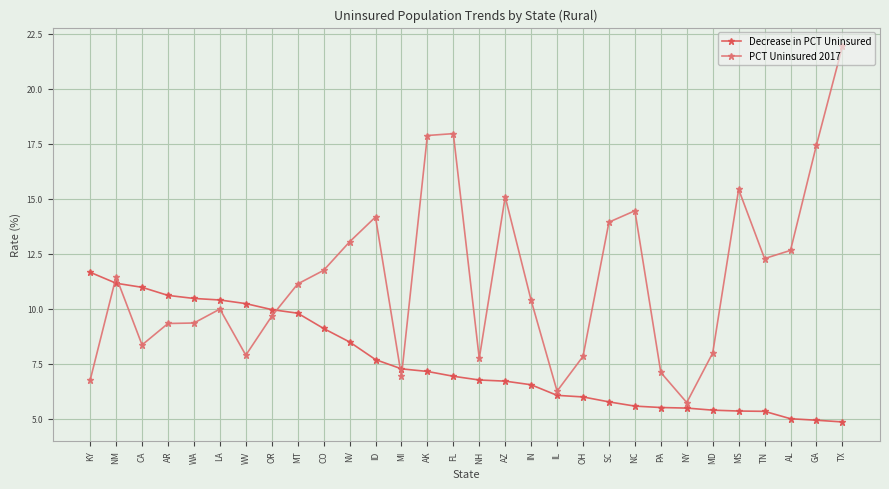

True or false: PCT Uninsured 2017 has a value of 5.7 at TX.

False